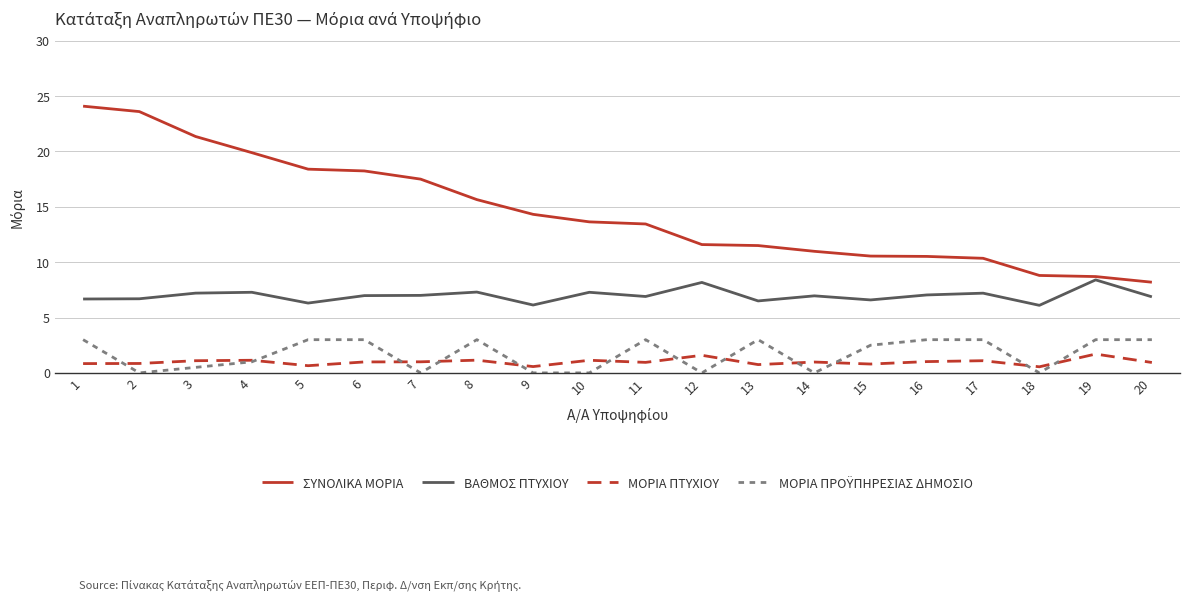

Between 6 and 20, which series saw the biggest shift?

ΣΥΝΟΛΙΚΑ ΜΟΡΙΑ